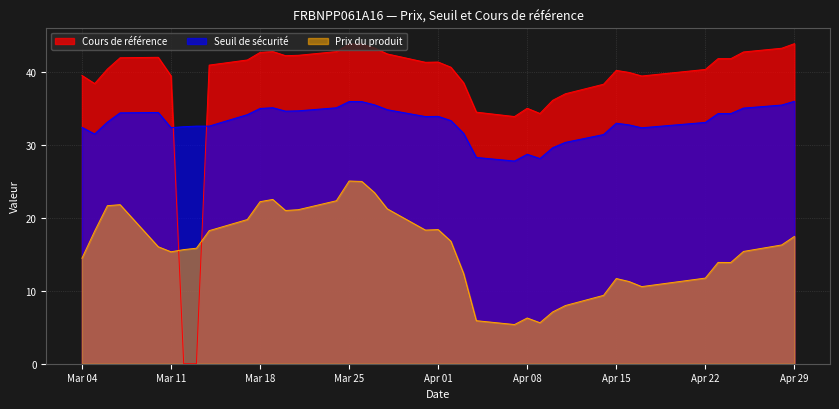

Reading left to right, what are all the values shown in this chart?

Cours de référence: 2025-04-29=44.0	2025-04-28=43.3	2025-04-25=42.8	2025-04-24=41.9	2025-04-23=41.9	2025-04-22=40.4	2025-04-17=39.5	2025-04-16=40.0	2025-04-15=40.3	2025-04-14=38.4	2025-04-11=37.1	2025-04-10=36.2	2025-04-09=34.4	2025-04-08=35.1	2025-04-07=33.9	2025-04-04=34.5	2025-04-03=38.6	2025-04-02=40.7	2025-04-01=41.4	2025-03-31=41.4	2025-03-28=42.5	2025-03-27=43.4	2025-03-26=43.9	2025-03-25=43.9	2025-03-24=42.9	2025-03-21=42.4	2025-03-20=42.3	2025-03-19=42.9	2025-03-18=42.7	2025-03-17=41.7	2025-03-14=41.0	2025-03-13=0.0	2025-03-12=0.0	2025-03-11=39.5	2025-03-10=42.1	2025-03-07=42.0	2025-03-06=40.5	2025-03-05=38.5	2025-03-04=39.6
Seuil de sécurité: 2025-04-29=36.0	2025-04-28=35.5	2025-04-25=35.1	2025-04-24=34.4	2025-04-23=34.4	2025-04-22=33.1	2025-04-17=32.4	2025-04-16=32.8	2025-04-15=33.0	2025-04-14=31.5	2025-04-11=30.4	2025-04-10=29.7	2025-04-09=28.2	2025-04-08=28.8	2025-04-07=27.8	2025-04-04=28.3	2025-04-03=31.6	2025-04-02=33.4	2025-04-01=34.0	2025-03-31=33.9	2025-03-28=34.9	2025-03-27=35.6	2025-03-26=36.0	2025-03-25=36.0	2025-03-24=35.1	2025-03-21=34.7	2025-03-20=34.7	2025-03-19=35.2	2025-03-18=35.1	2025-03-17=34.2	2025-03-14=32.6	2025-03-13=32.6	2025-03-12=32.5	2025-03-11=32.4	2025-03-10=34.5	2025-03-07=34.5	2025-03-06=33.2	2025-03-05=31.5	2025-03-04=32.5
Prix du produit: 2025-04-29=17.5	2025-04-28=16.3	2025-04-25=15.4	2025-04-24=13.9	2025-04-23=13.9	2025-04-22=11.8	2025-04-17=10.6	2025-04-16=11.3	2025-04-15=11.7	2025-04-14=9.4	2025-04-11=8.0	2025-04-10=7.1	2025-04-09=5.6	2025-04-08=6.3	2025-04-07=5.4	2025-04-04=5.9	2025-04-03=12.4	2025-04-02=16.8	2025-04-01=18.4	2025-03-31=18.4	2025-03-28=21.3	2025-03-27=23.5	2025-03-26=25.0	2025-03-25=25.1	2025-03-24=22.4	2025-03-21=21.1	2025-03-20=21.0	2025-03-19=22.6	2025-03-18=22.2	2025-03-17=19.8	2025-03-14=18.3	2025-03-13=15.9	2025-03-12=15.7	2025-03-11=15.4	2025-03-10=16.1	2025-03-07=21.8	2025-03-06=21.7	2025-03-05=18.2	2025-03-04=14.5